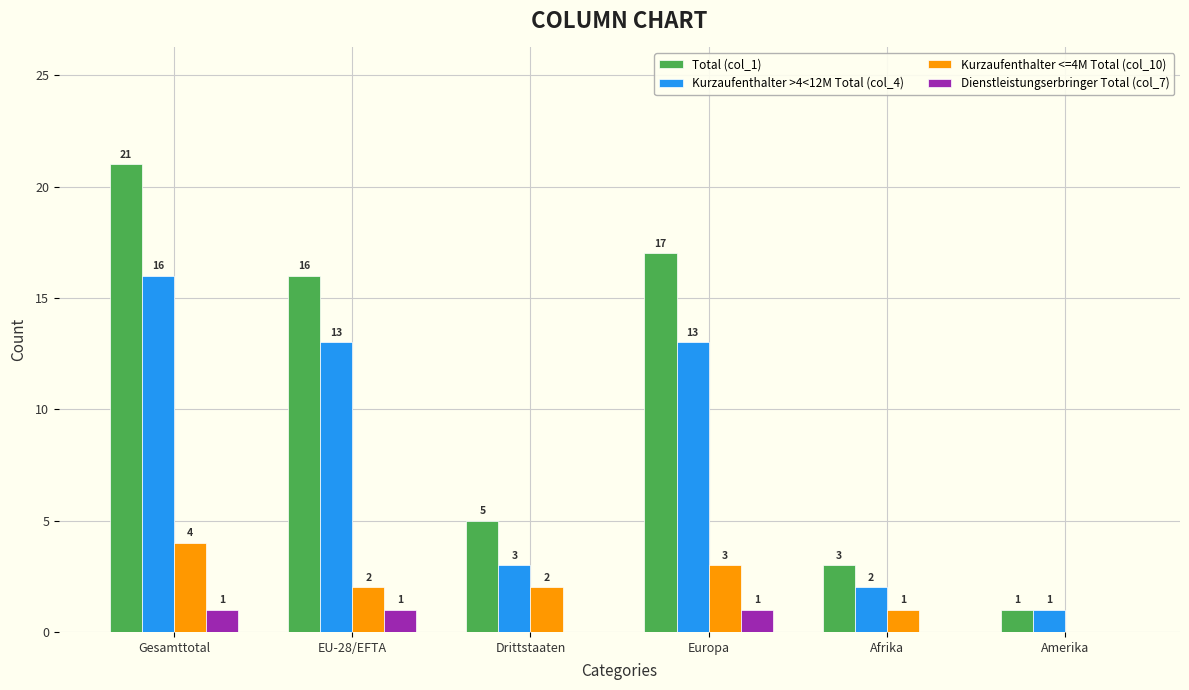

Which series has the largest total across all categories?

Total (col_1)